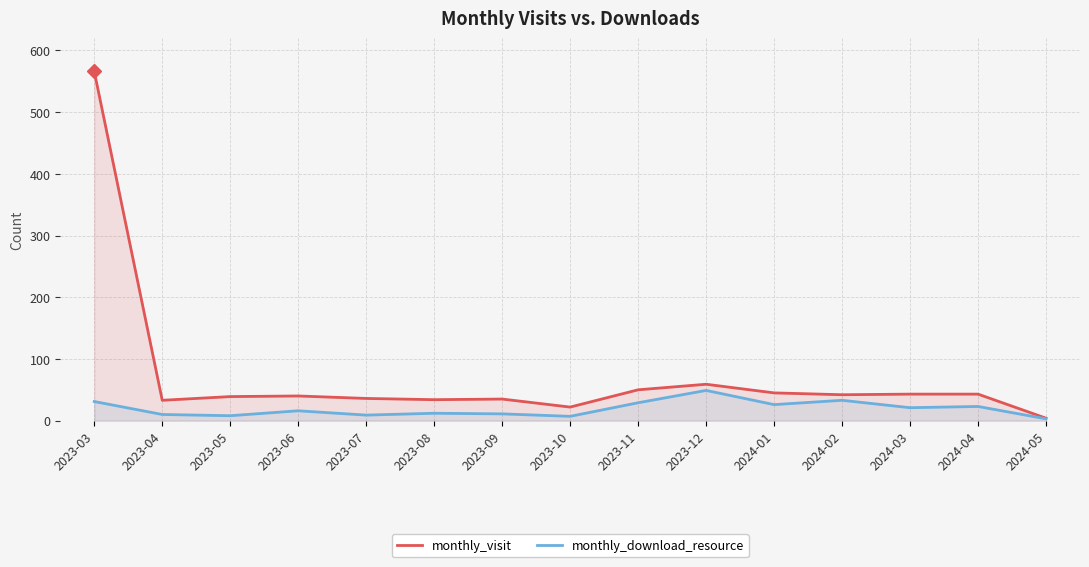

True or false: monthly_download_resource and monthly_visit intersect in this chart.

False